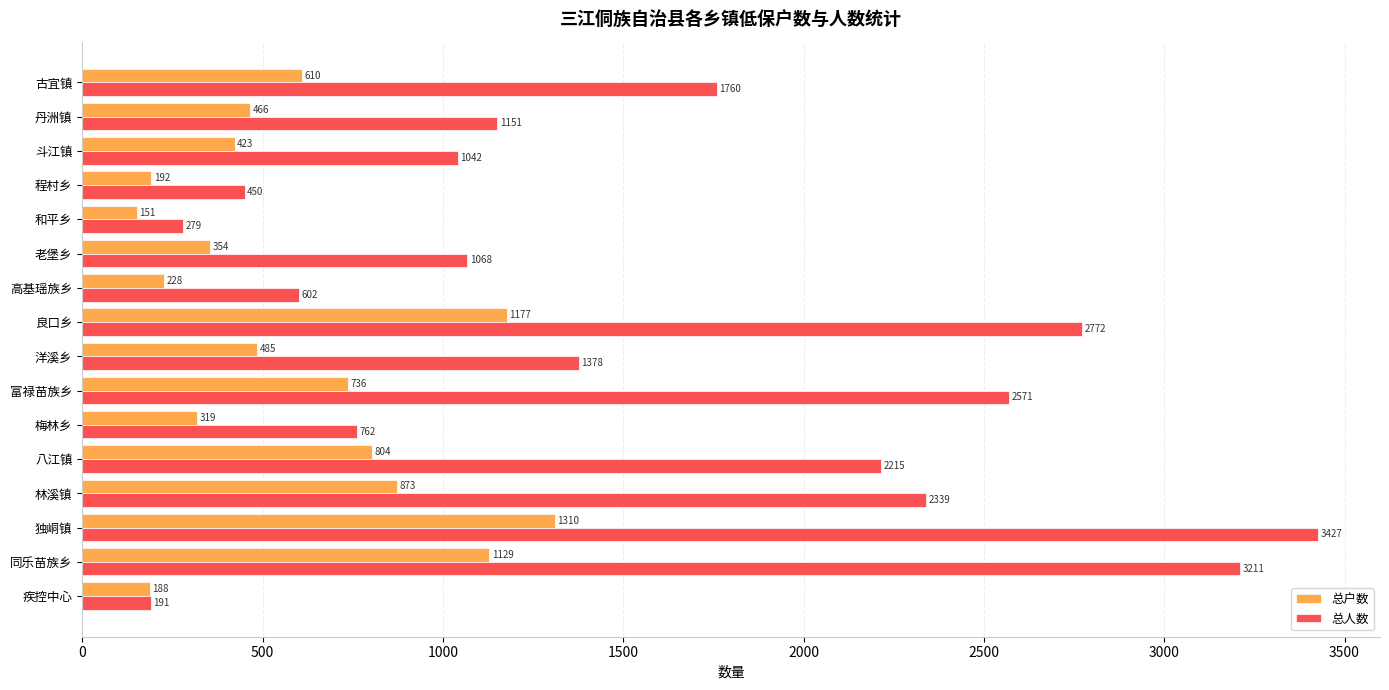

Which category has the highest value in the 总人数 series?

独峒镇